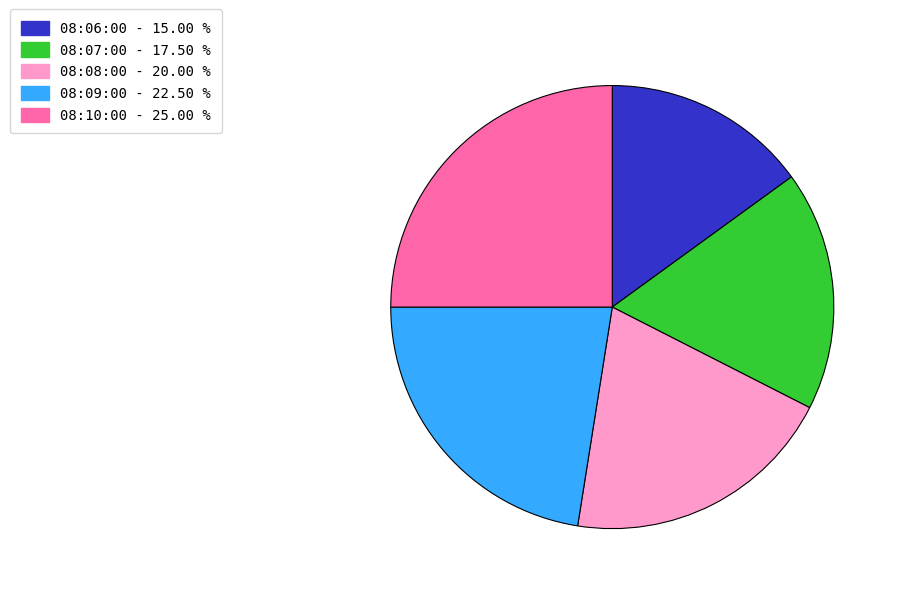

Does 08:10:00 represent more than half of the total?

No